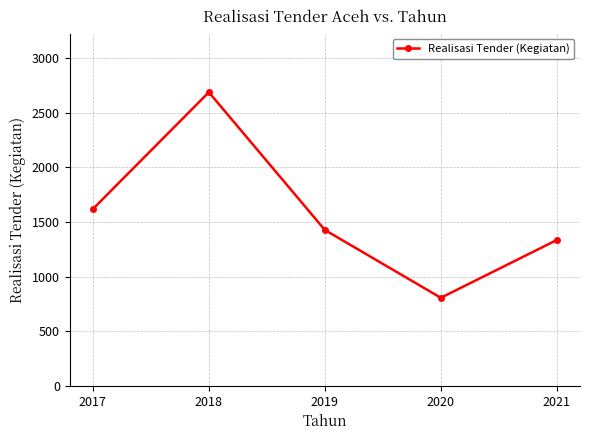

True or false: the data shows 1335 at 2021.

True